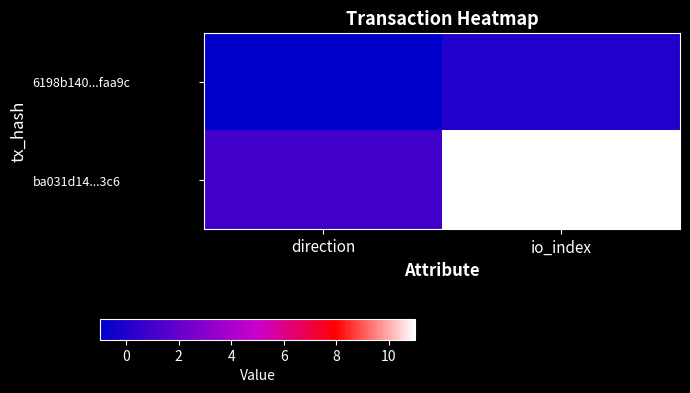

What is the spread (max minus min) of values at direction?

2